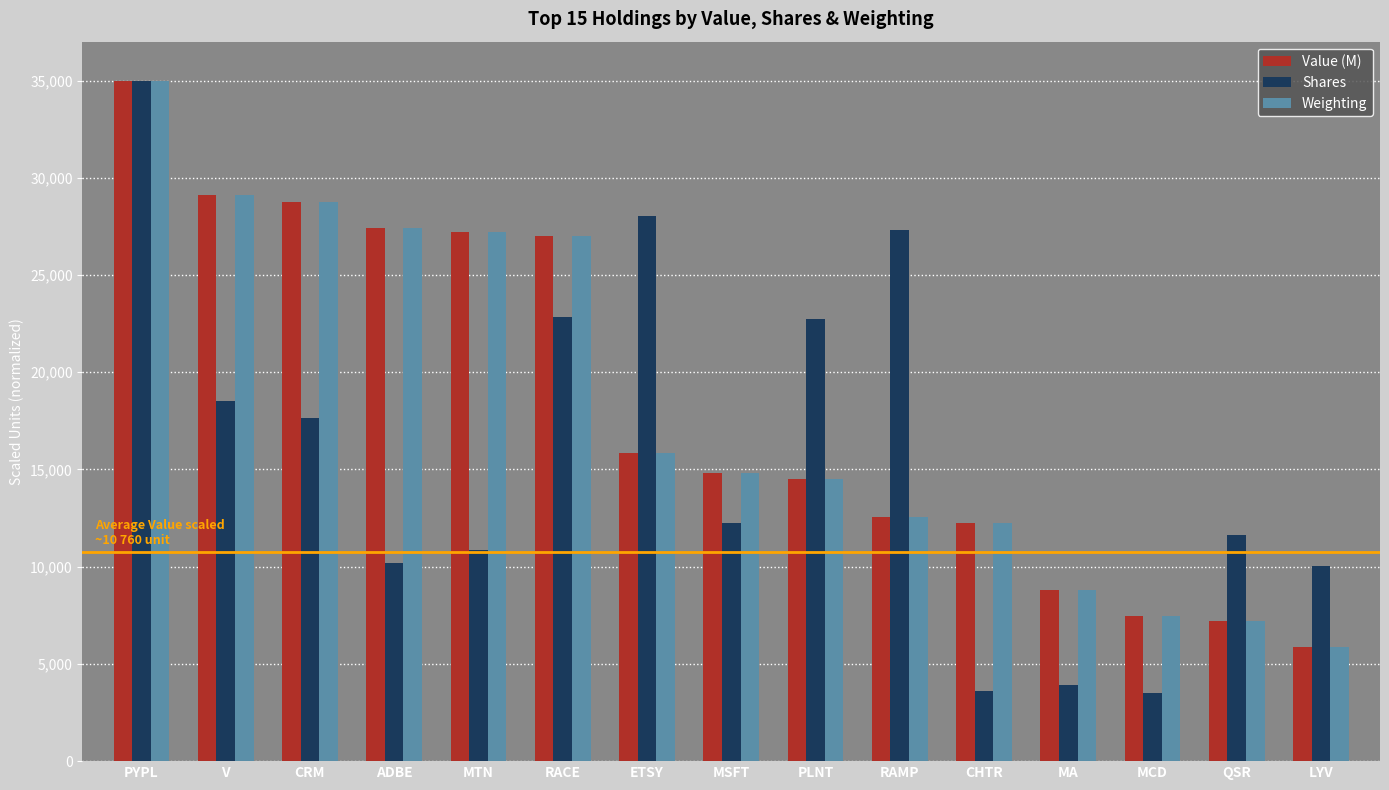

How many categories are shown in the chart?

15